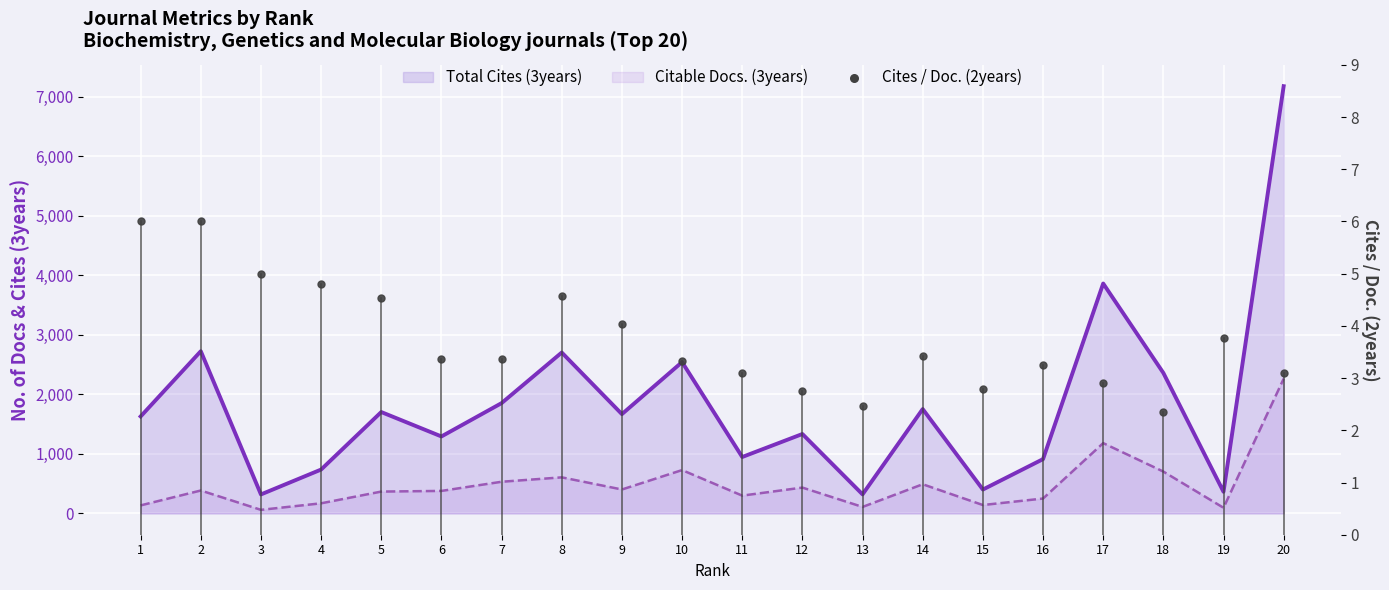

What is the total value across all series at 6?

1669